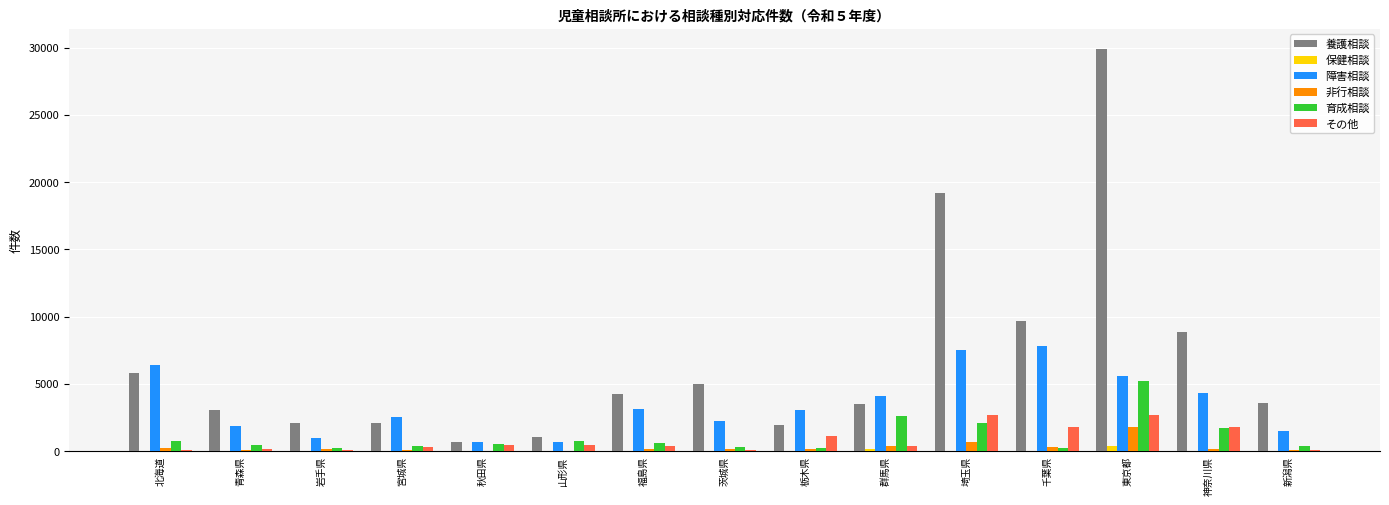

The value of 育成相談 at 岩手県 is 259. True or false?

True